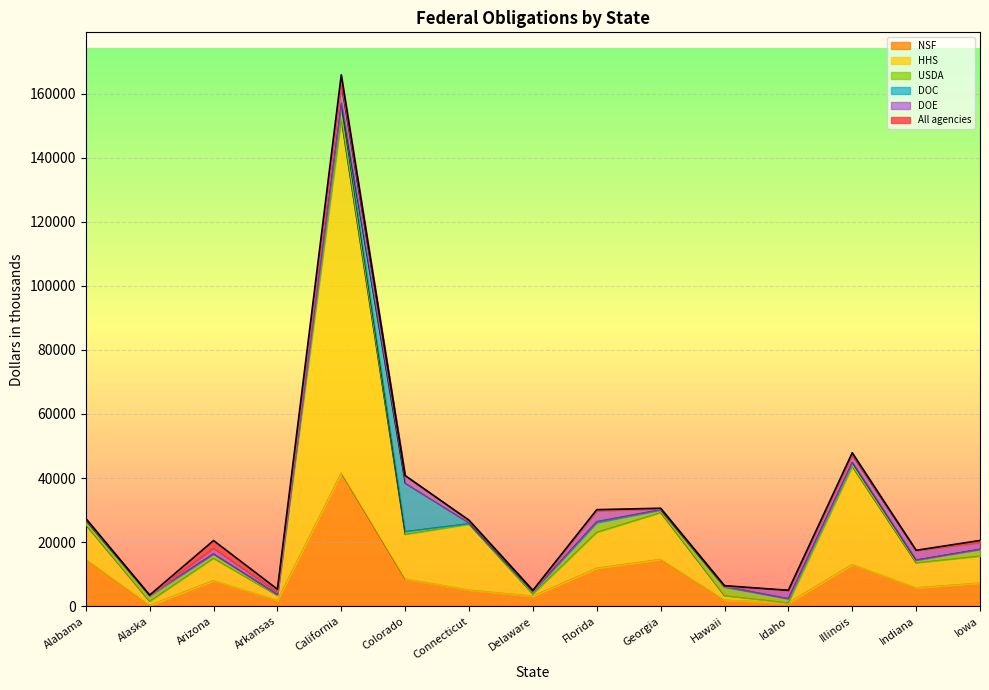

Is it true that HHS equals 3787.6 at Delaware?

True